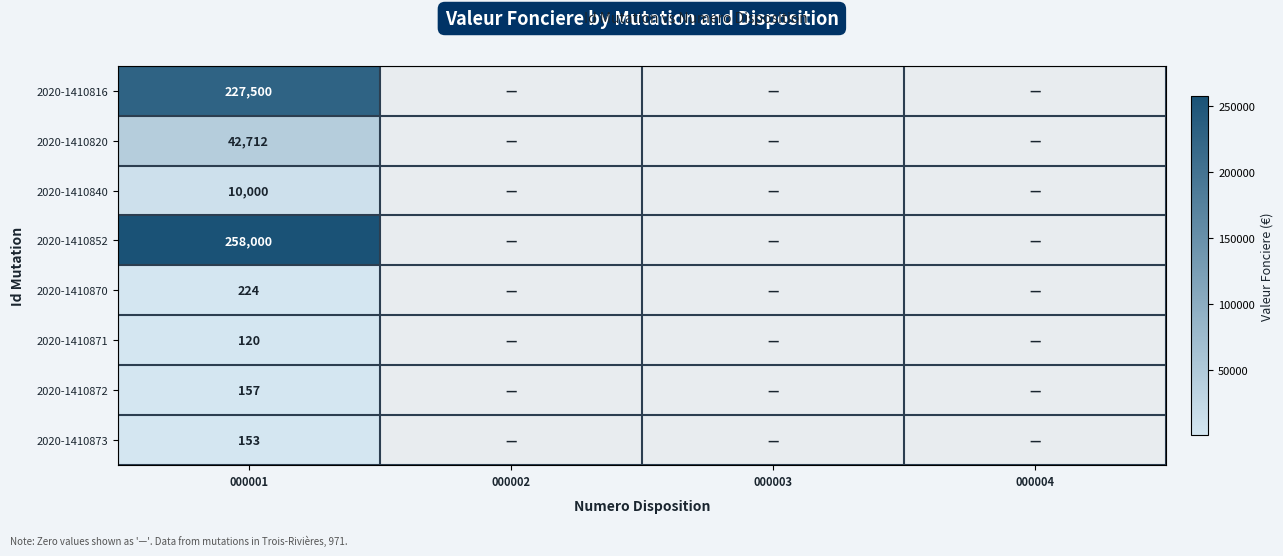

At which category is the sum across all series the highest?

000001